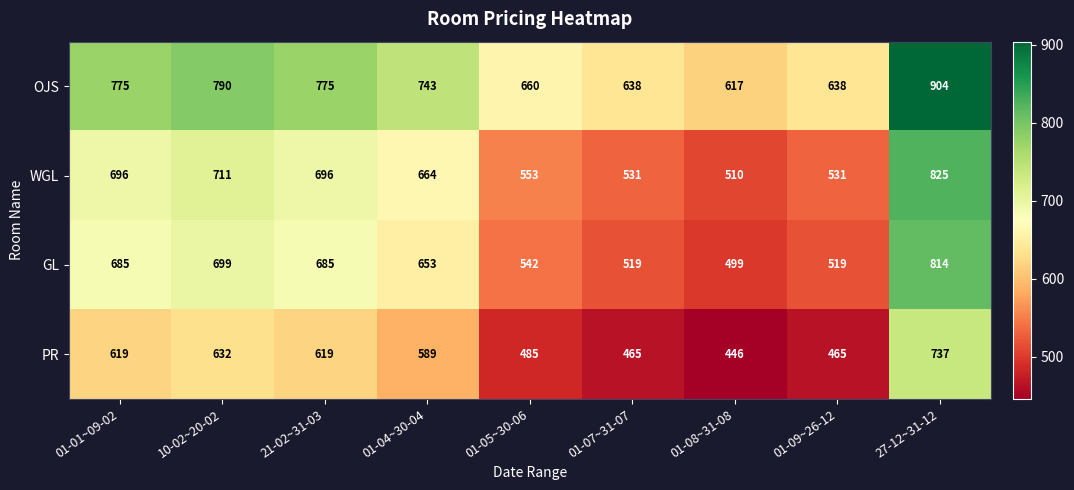

Rank the series at 10-02~20-02 from highest to lowest value.

OJS, WGL, GL, PR